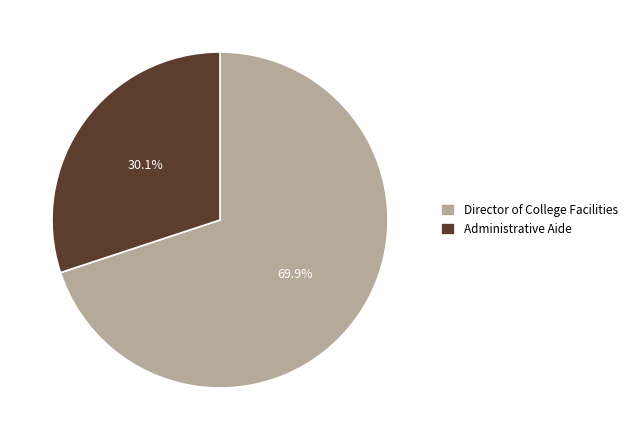

What is the largest slice in the pie chart?

Director of College Facilities